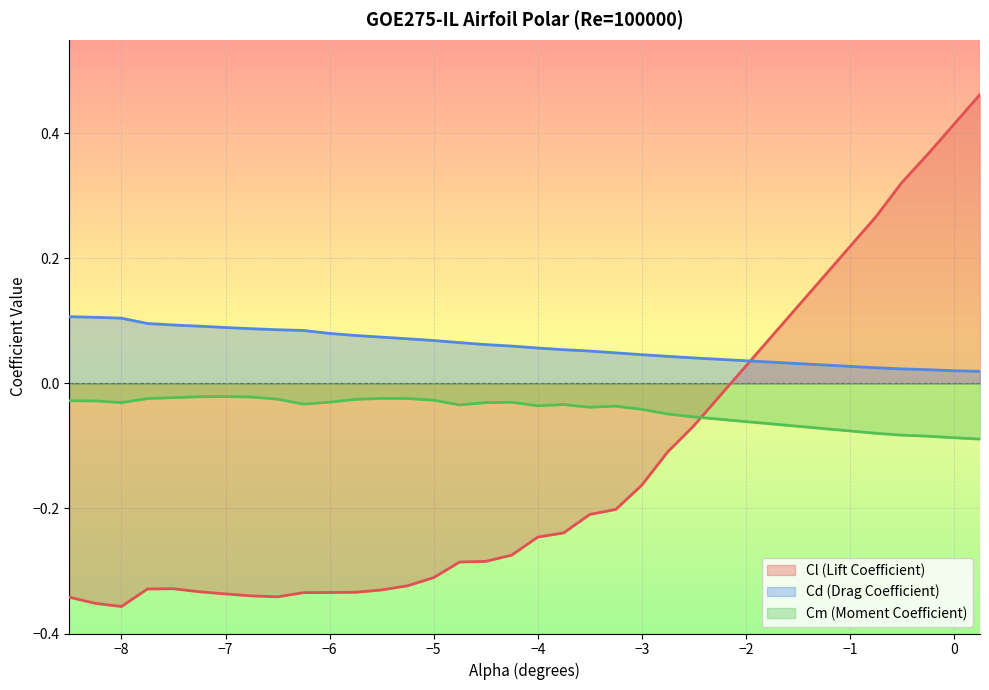

Which series has the largest total across all categories?

Cd (Drag Coefficient)